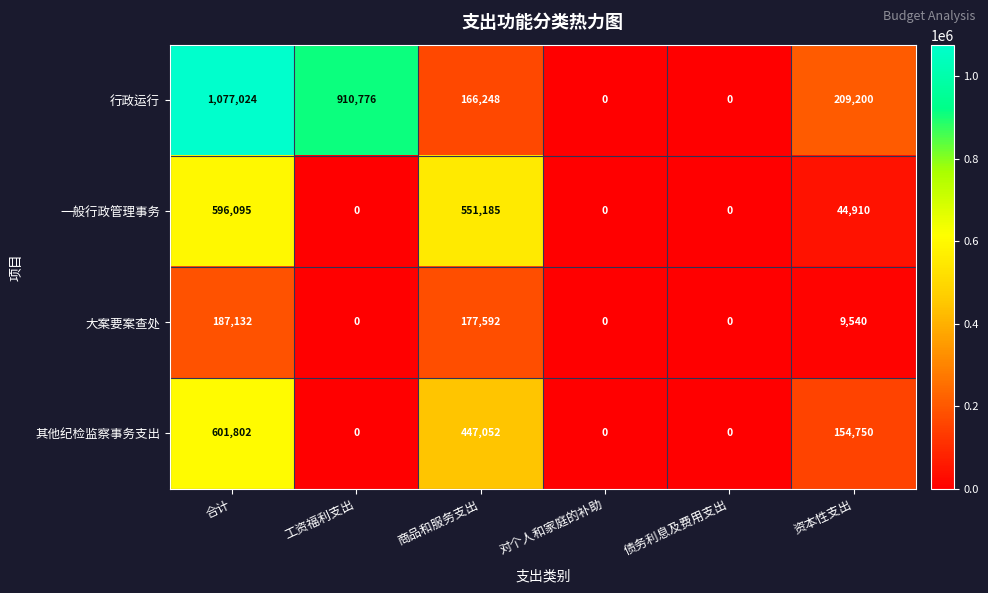

List the series in order of their peak value, lowest first.

大案要案查处, 一般行政管理事务, 其他纪检监察事务支出, 行政运行